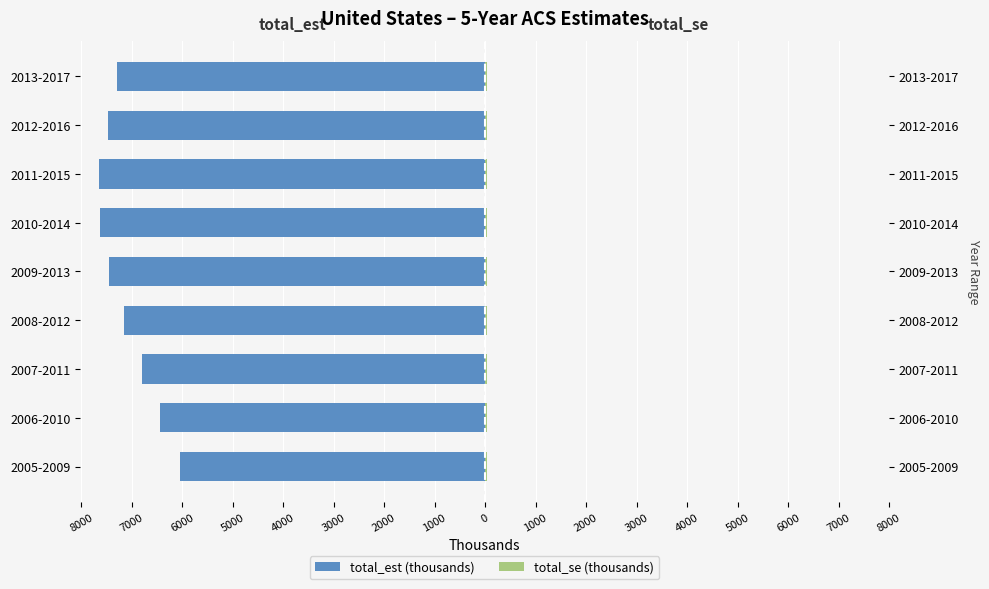

The value of total_est (thousands) at 2010-2014 is -7635.4. True or false?

True